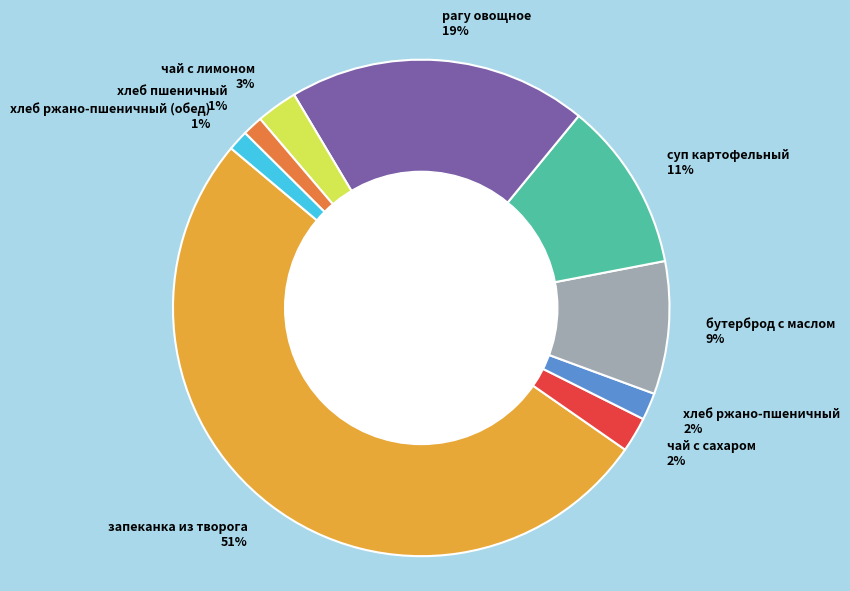

To the nearest percent, what percentage of the pie is бутерброд с маслом 9%?

9%